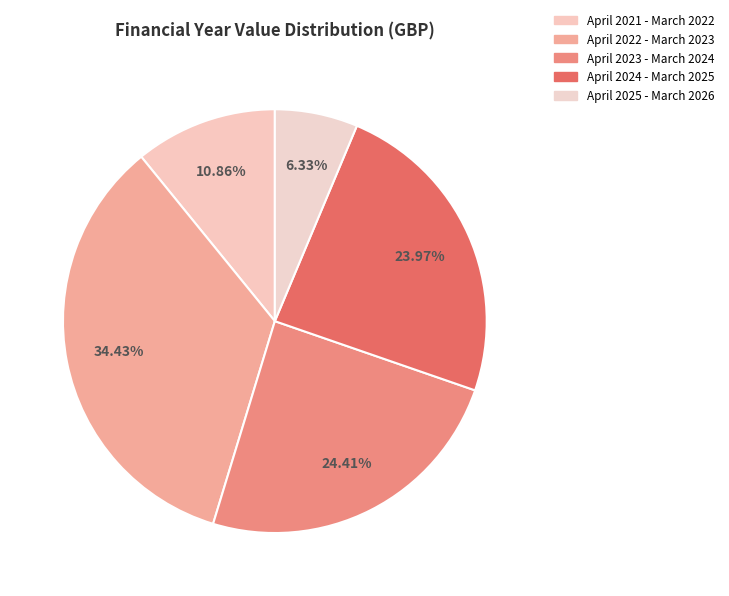

To the nearest percent, what is the average slice percentage?

20%